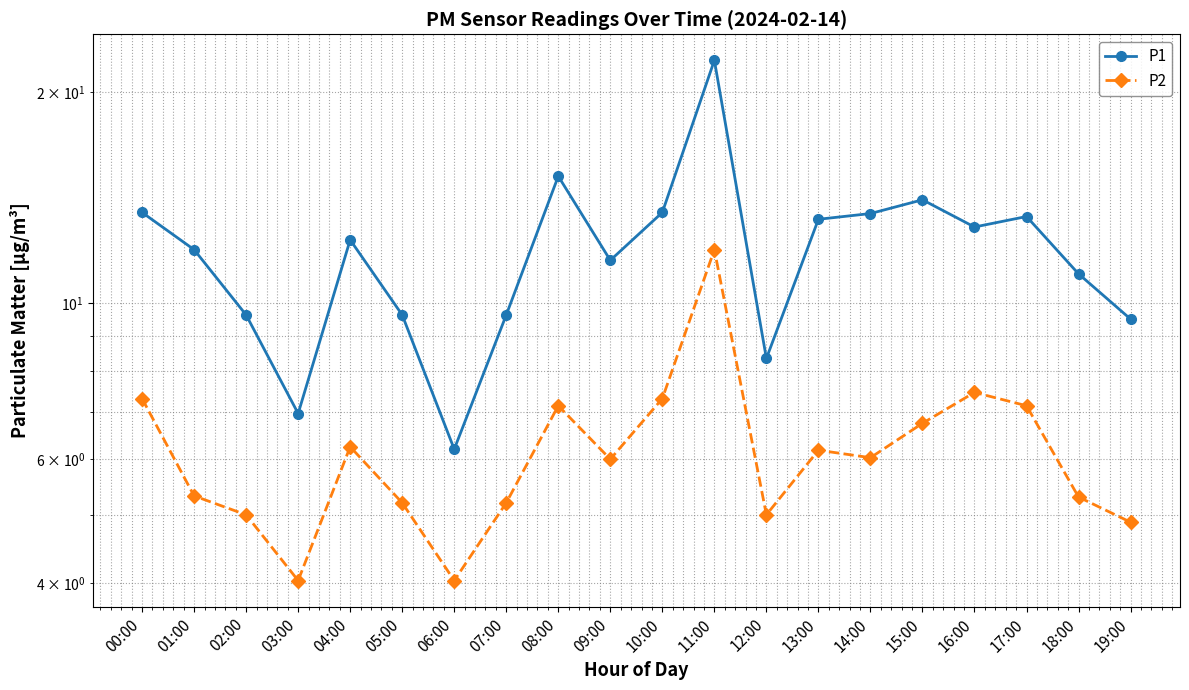

True or false: P1 and P2 cross at least once.

False